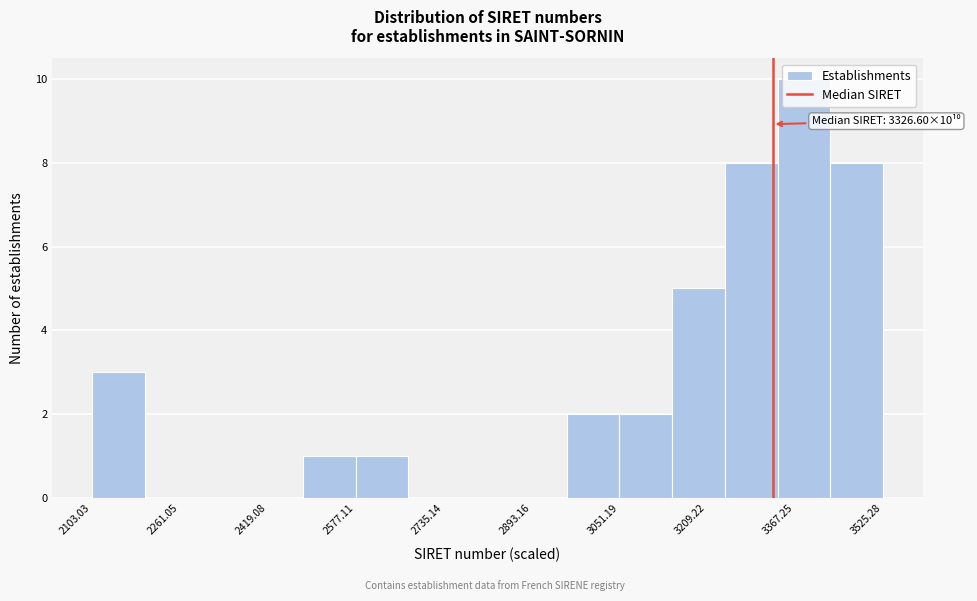

Which range on the x-axis has the tallest bar?

3340 to 3440